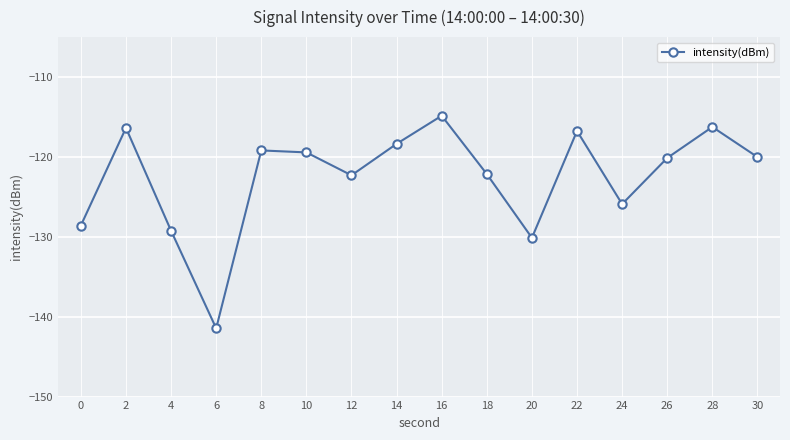

What is the sum of all values?

-1961.1